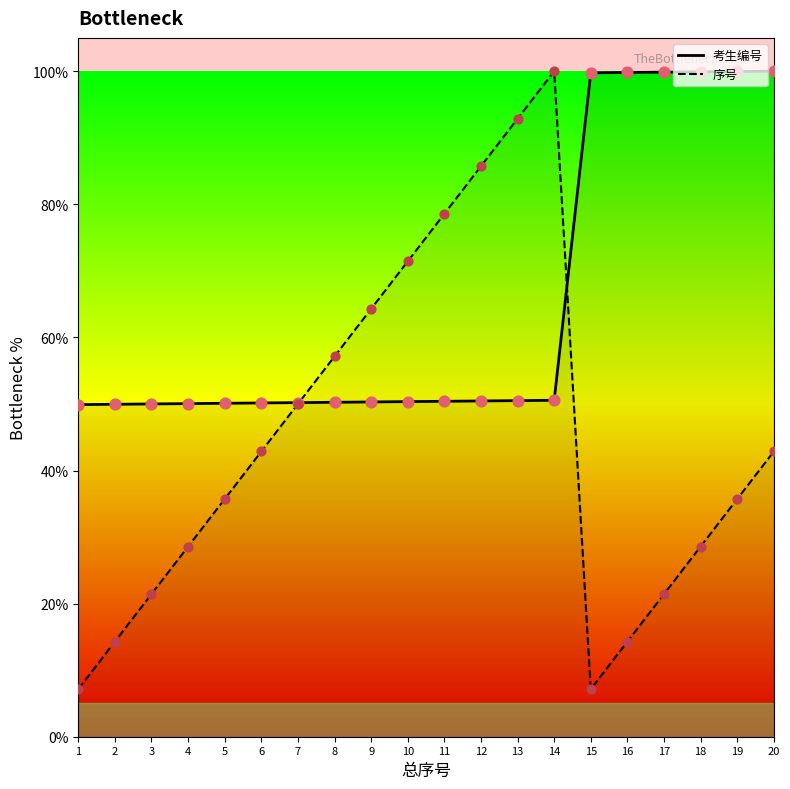

Is the value of 考生编号 at 14 greater than the value of 序号 at 20?

Yes